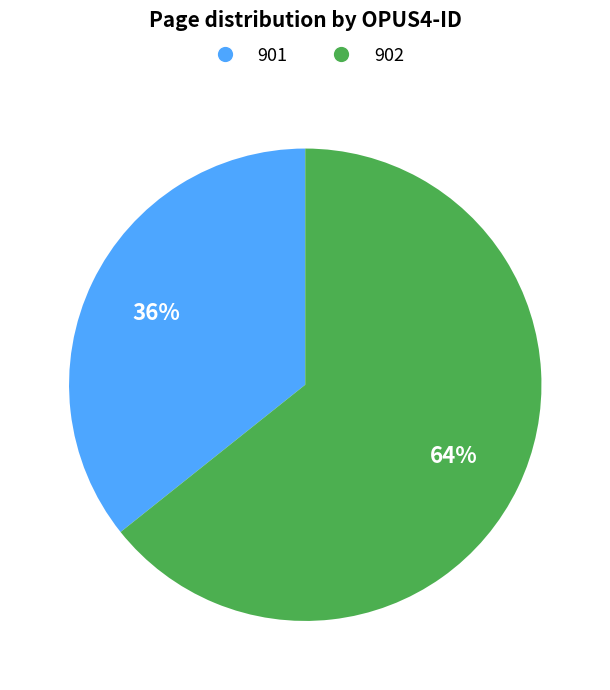

What is the largest slice in the pie chart?

902